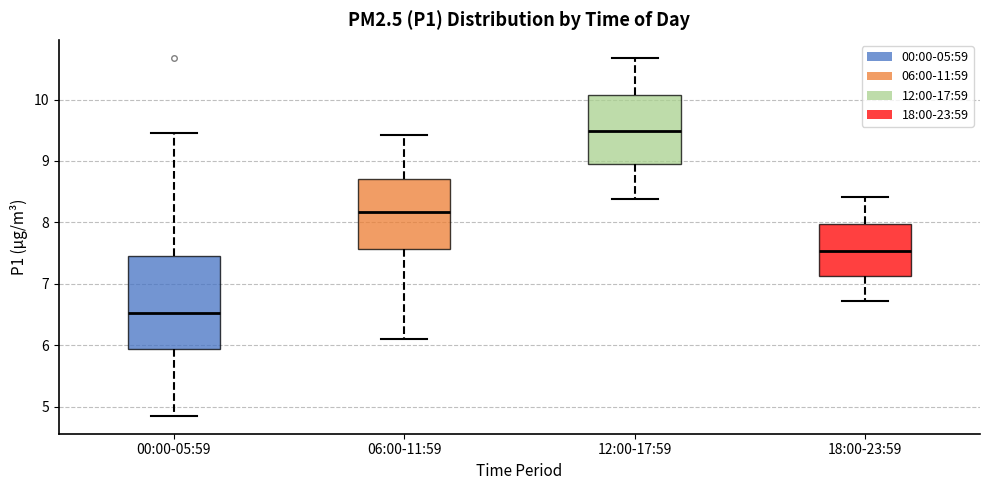

Which box is the tallest, from its lower edge to its upper edge?

00:00-05:59